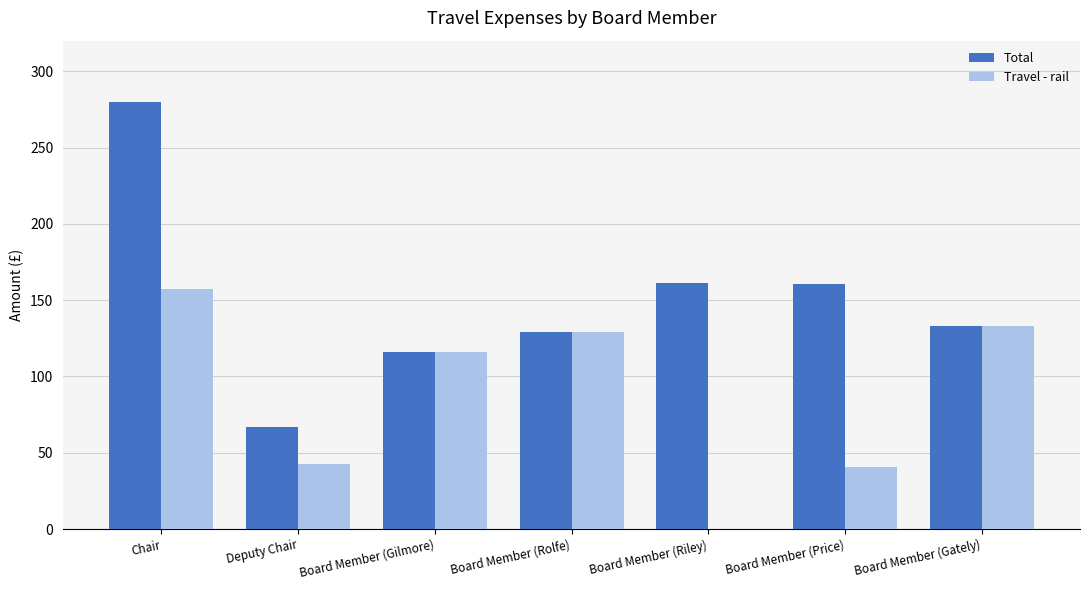

What is the maximum value for Travel - rail?

157.0